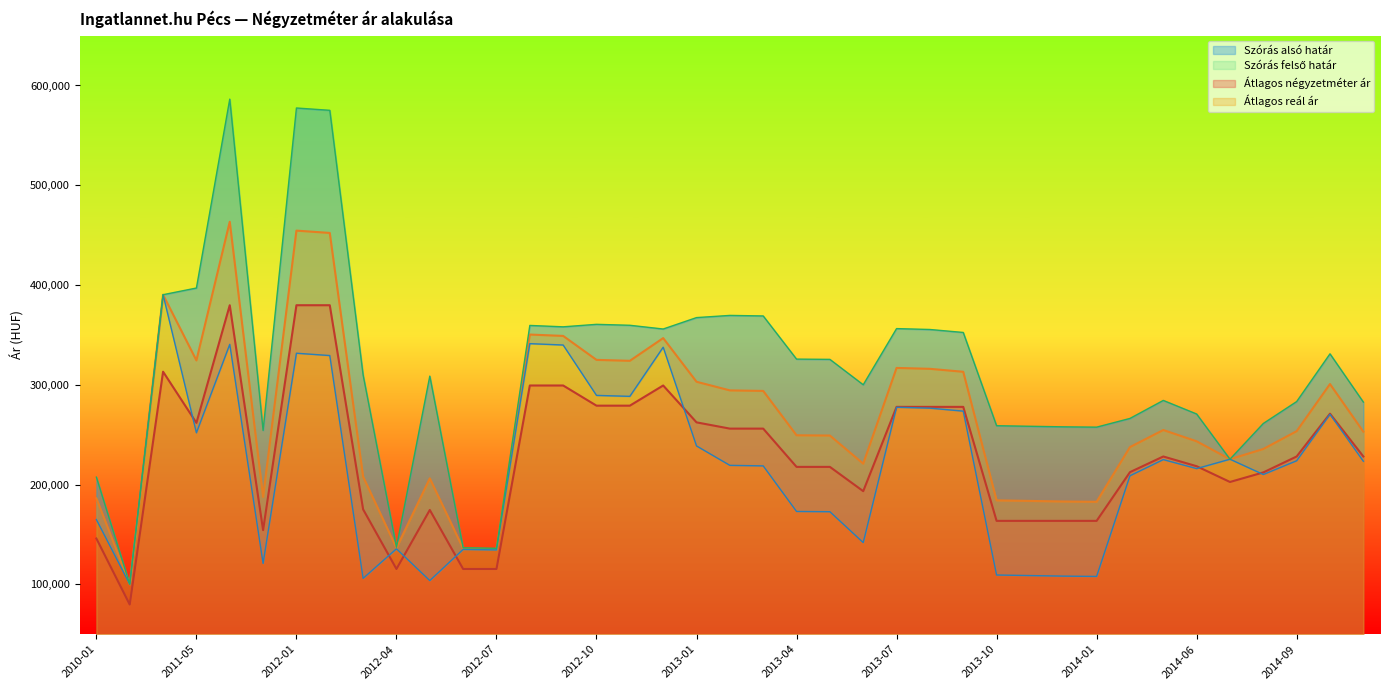

At which category does Szórás felső határ reach its first local peak?

2011-11